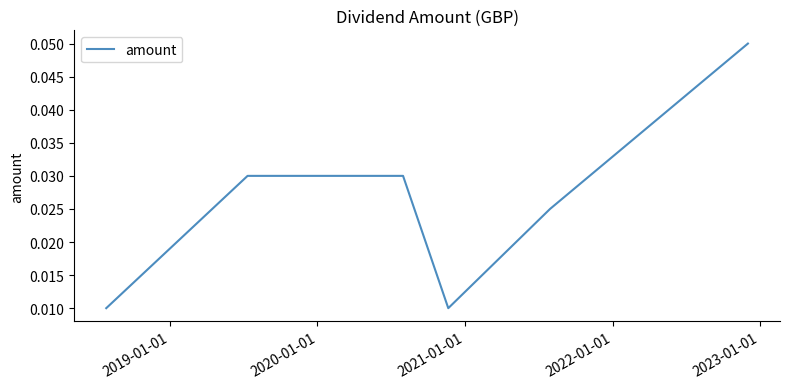

Count the values in the range 0 to 1.

6